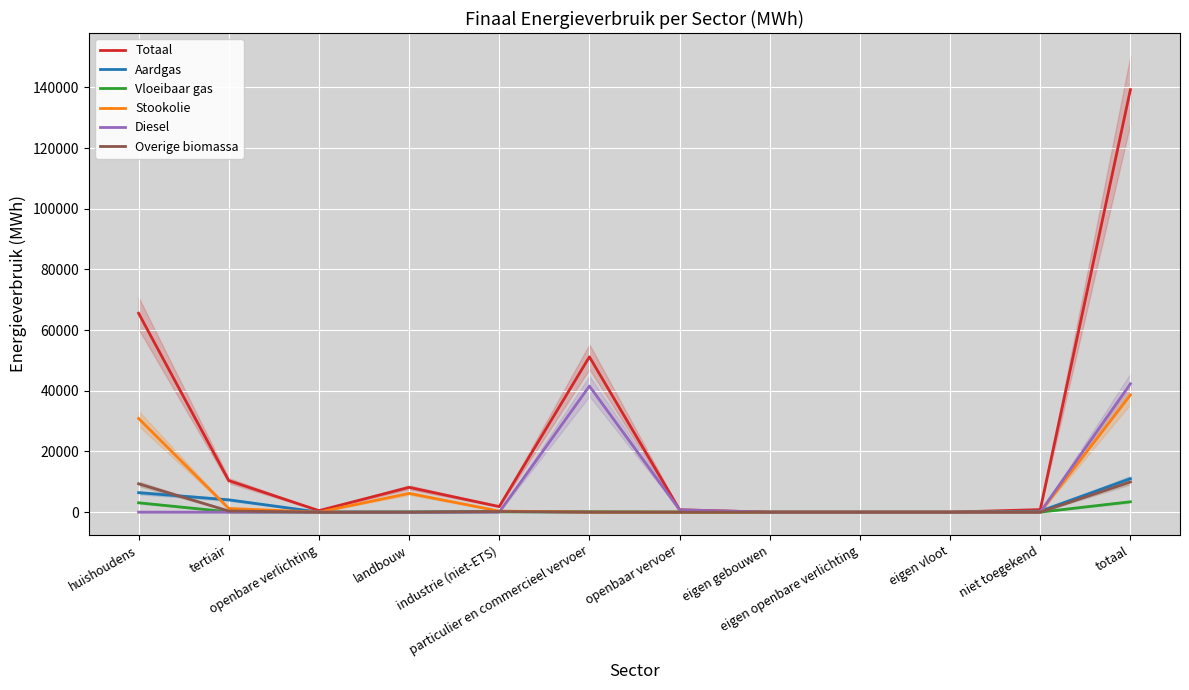

What is the total value across all series at particulier en commercieel vervoer?

92874.0